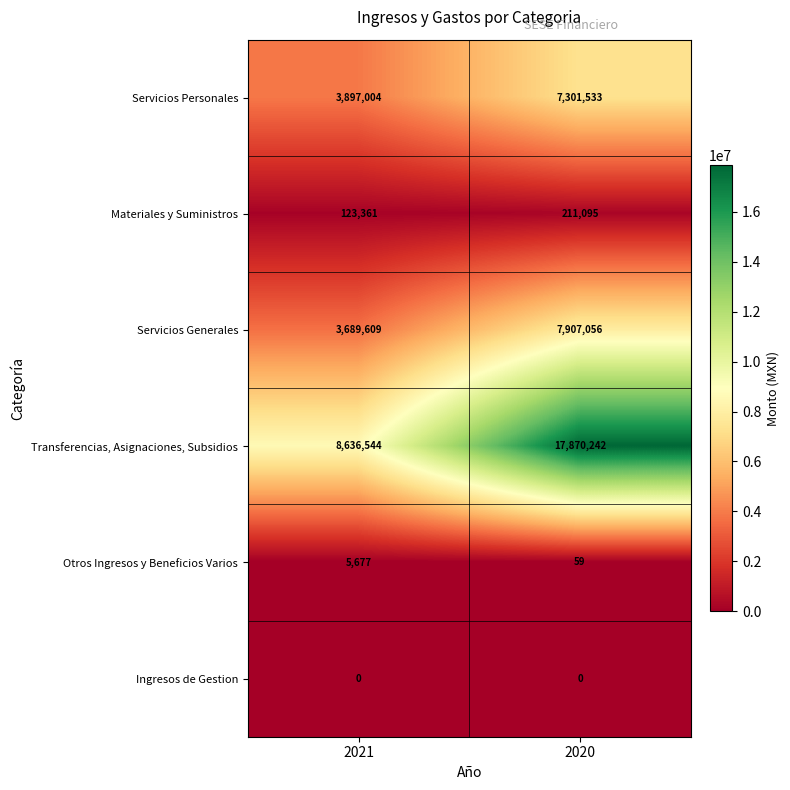

Between 2021 and 2020, which series saw the biggest shift?

Transferencias, Asignaciones, Subsidios